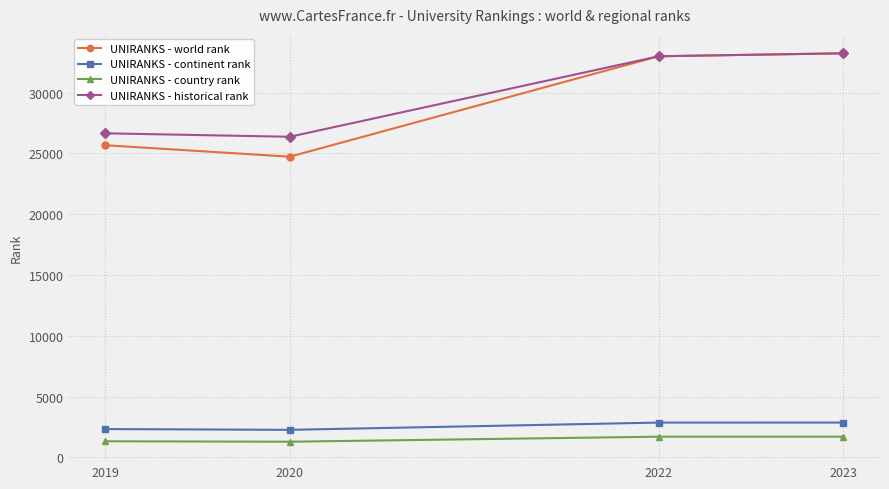

How many interior local valleys does the UNIRANKS - world rank series have?

1